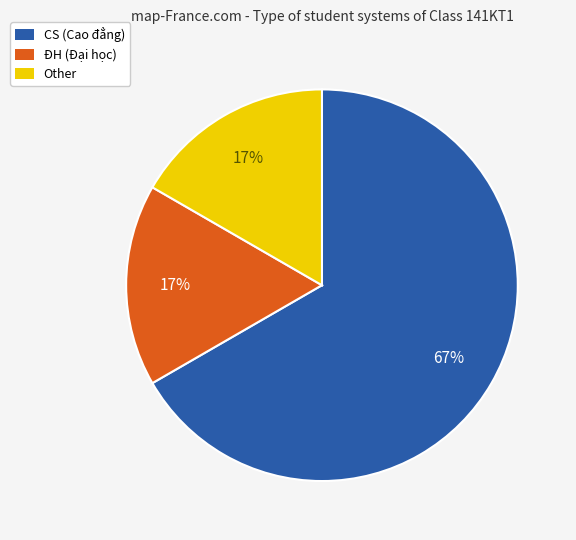

The CS (Cao đẳng) slice represents 67% of the pie. True or false?

True